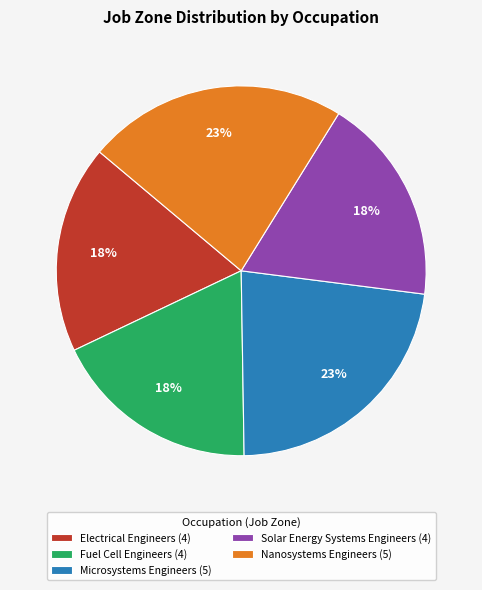

Does any single category account for the majority?

No